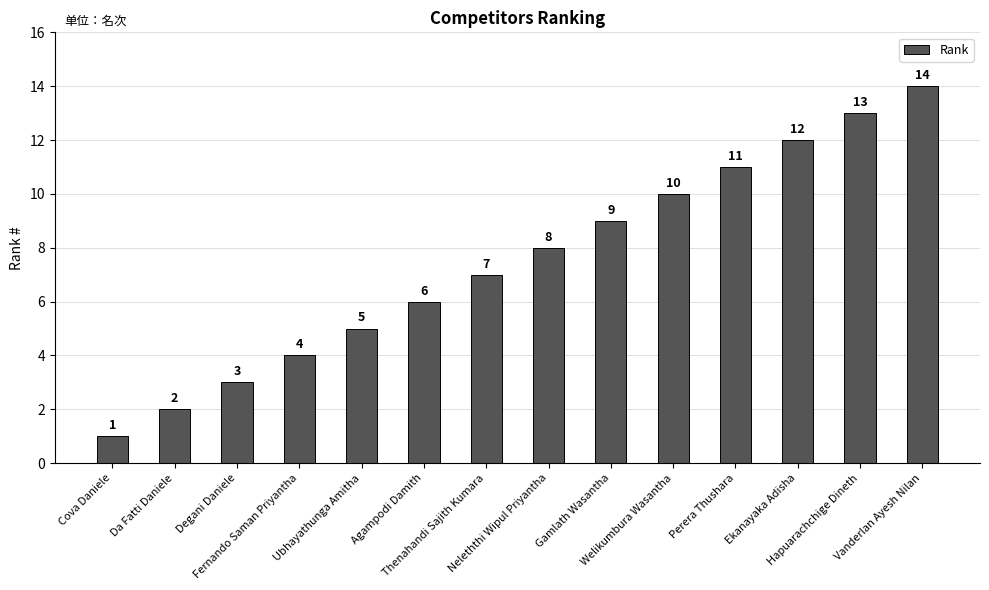

What value does the data have at Thenahandi Sajith Kumara, to the nearest 5?

5